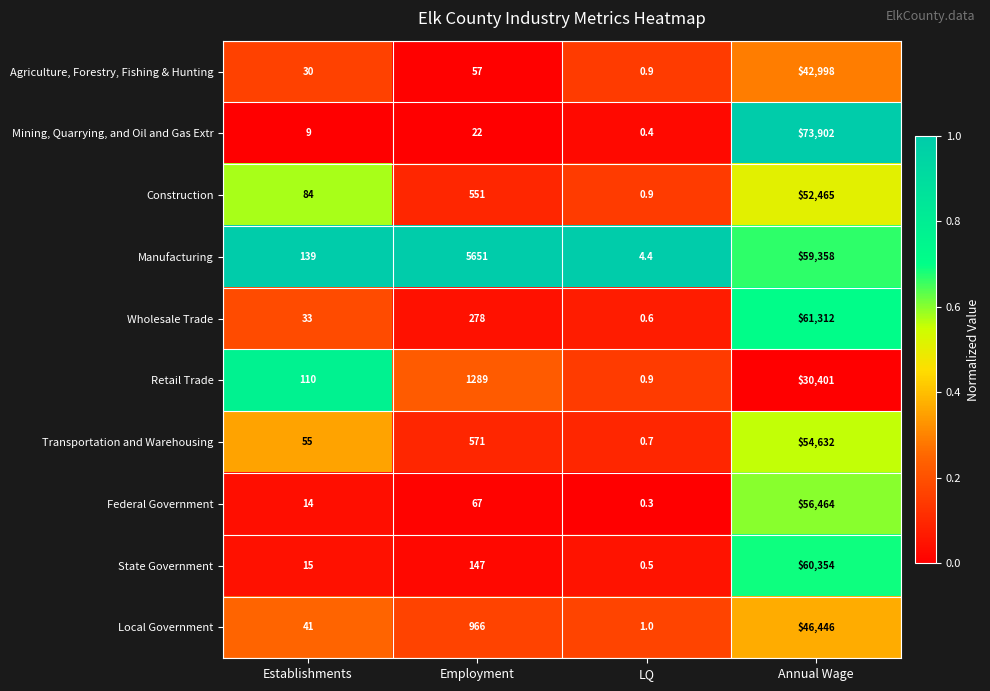

At which category is the sum across all series the highest?

Annual Wage